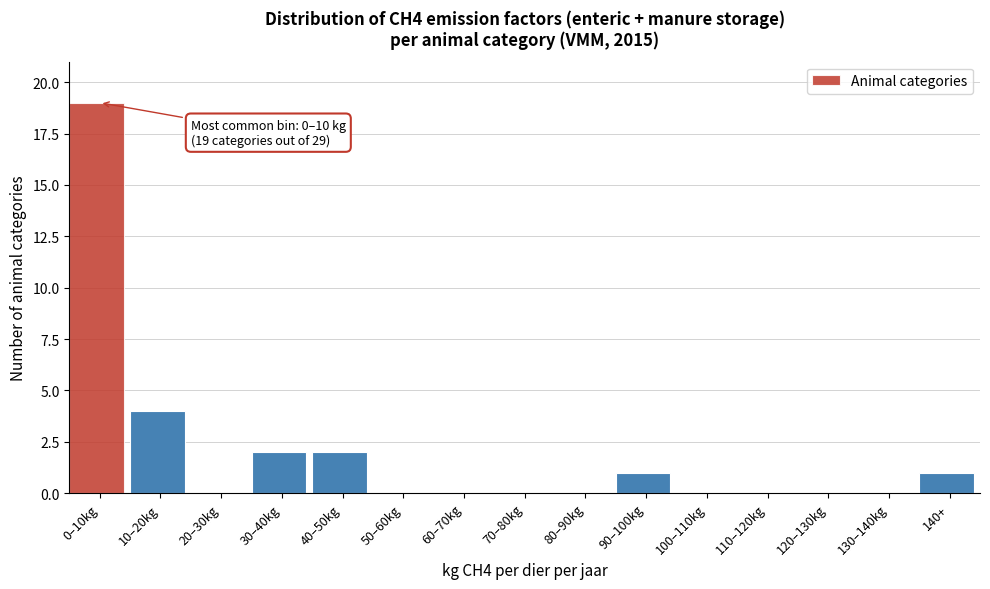

Reading right to left, list all the values displayed in this chart.

140+=1	130–140kg=0	120–130kg=0	110–120kg=0	100–110kg=0	90–100kg=1	80–90kg=0	70–80kg=0	60–70kg=0	50–60kg=0	40–50kg=2	30–40kg=2	20–30kg=0	10–20kg=4	0–10kg=19